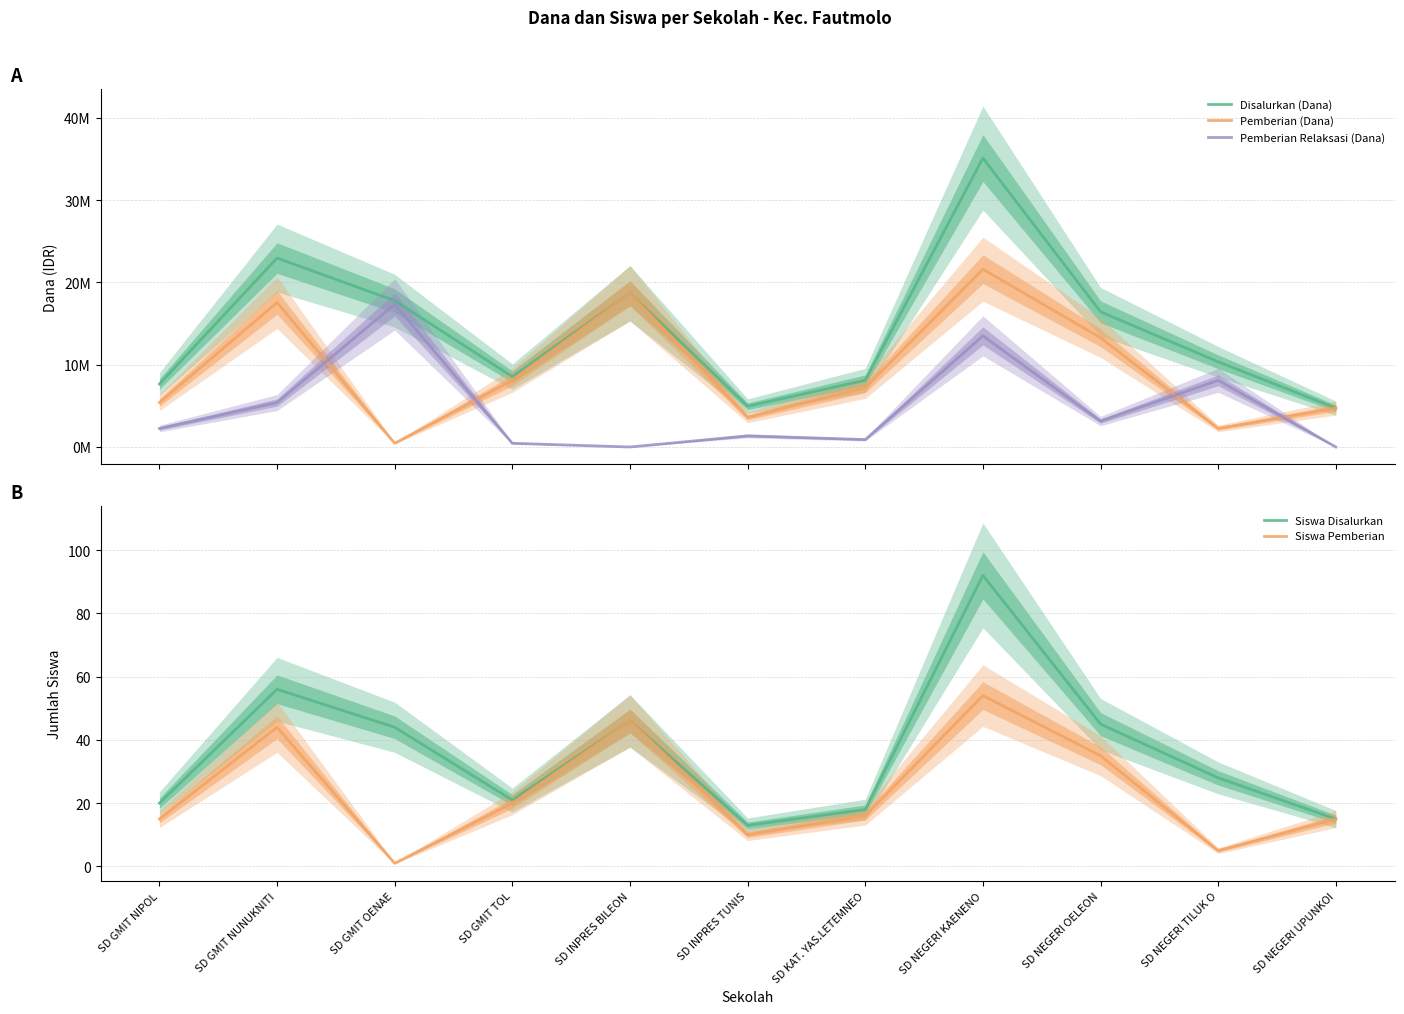

Which category has the highest value in the Pemberian Relaksasi (Dana) series?

SD GMIT OENAE